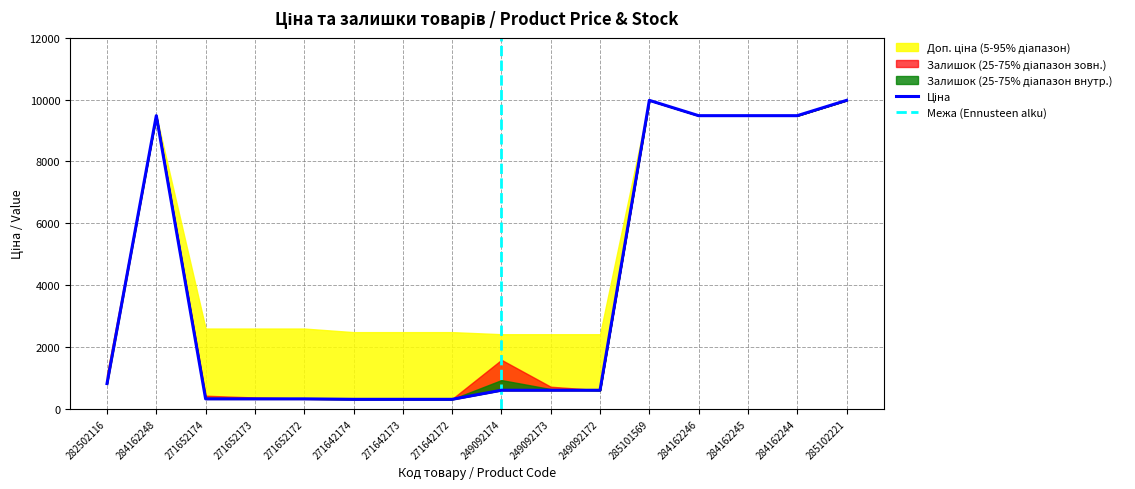

Rank the series by their average value, from highest to lowest.

Доп. ціна, Ціна, Залишок